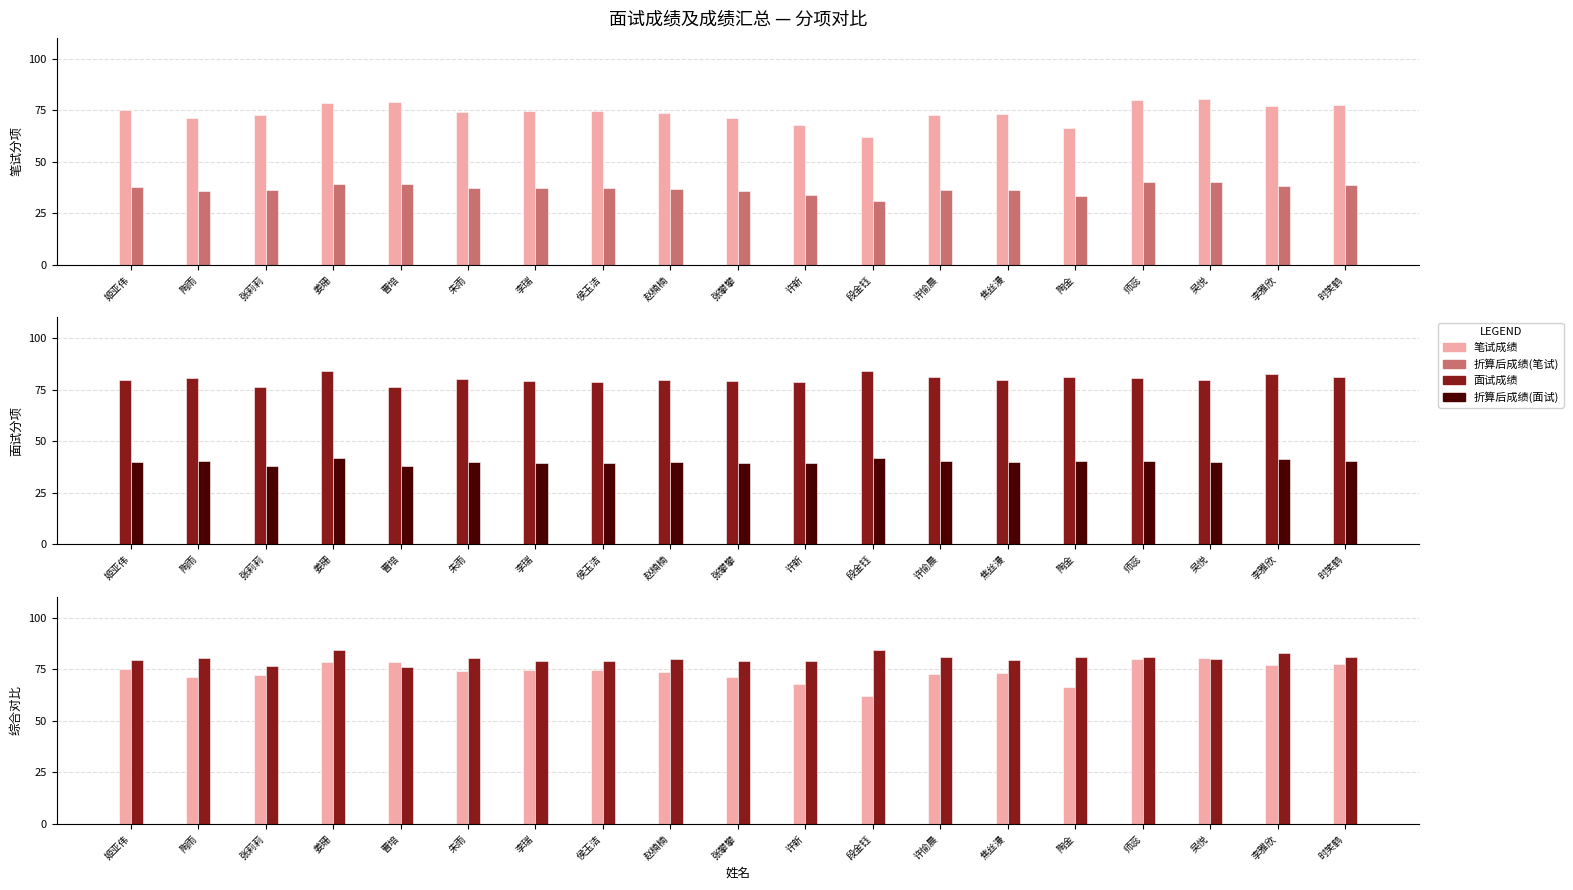

Reading left to right, what are all the values shown in this chart?

笔试成绩: 75.2	71.4	72.4	78.4	78.7	74.3	74.8	74.7	73.7	71.4	67.9	62.1	72.6	73.0	66.4	79.9	80.3	76.9	77.6
折算后成绩(笔试): 37.6	35.7	36.2	39.2	39.4	37.1	37.4	37.4	36.9	35.7	34.0	31.1	36.3	36.5	33.2	40.0	40.1	38.5	38.8
面试成绩: 79.4	80.4	76.3	84.1	76.2	80.3	79.1	78.8	79.7	79.1	78.8	84.1	81.1	79.5	81.0	80.7	79.9	82.6	81.0
折算后成绩(面试): 39.7	40.2	38.2	42.0	38.1	40.1	39.6	39.4	39.9	39.6	39.4	42.0	40.5	39.8	40.5	40.4	39.9	41.3	40.5